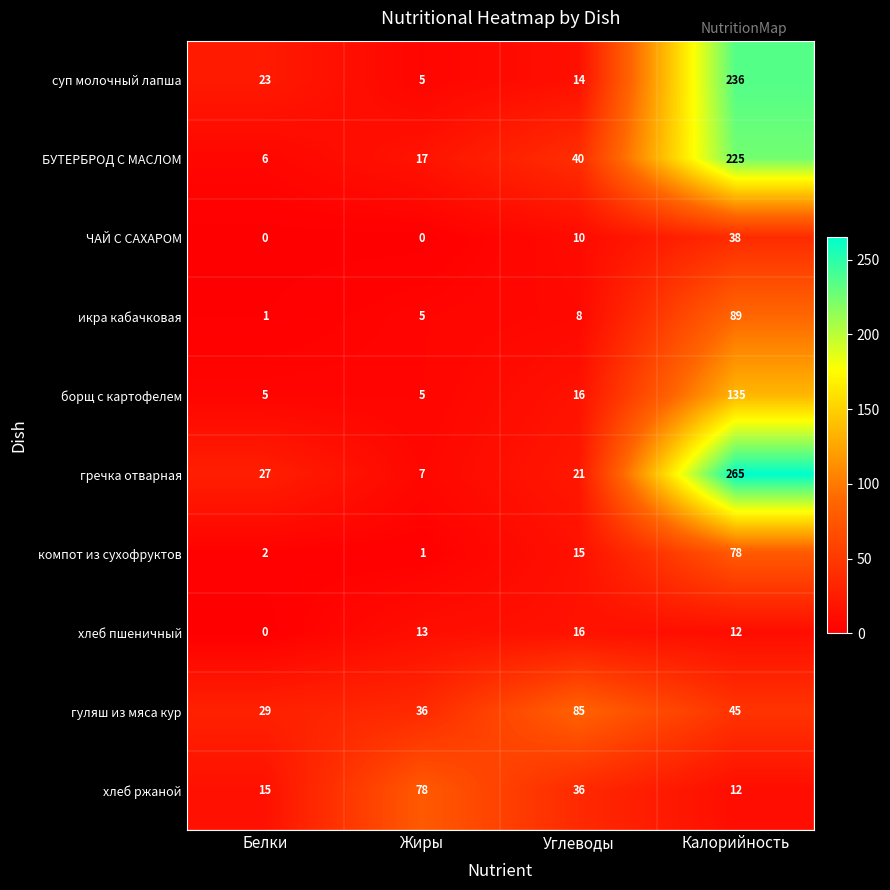

Which series has the largest total across all categories?

гречка отварная